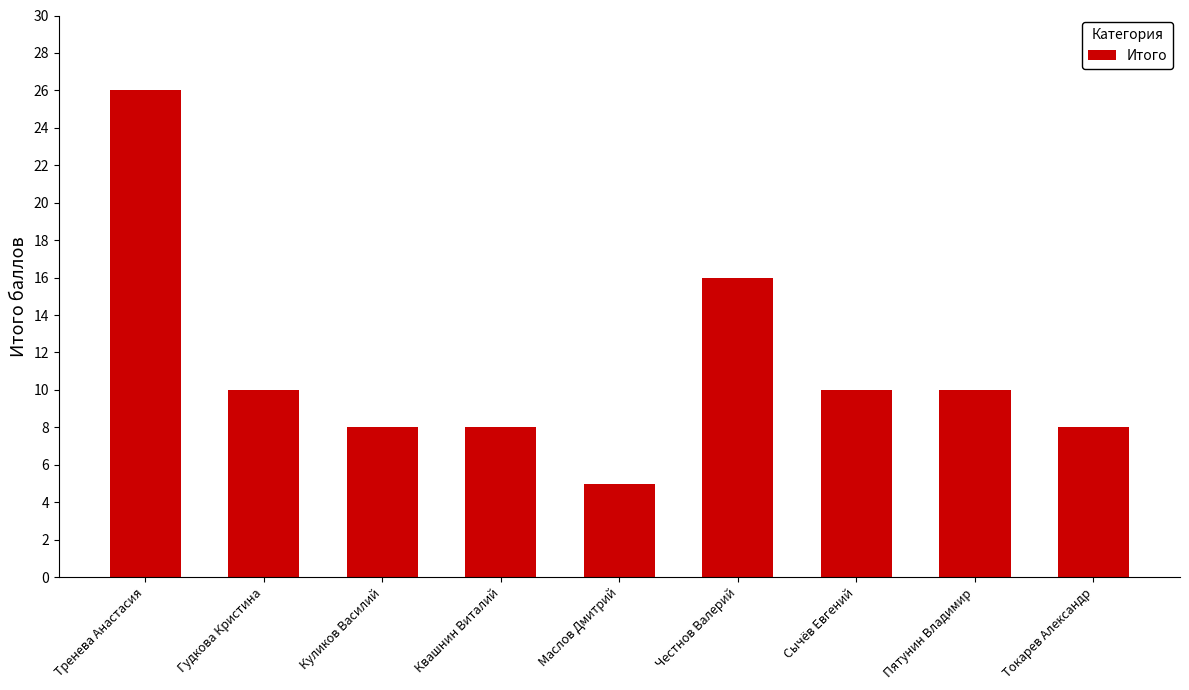

The chart shows a value of 10 at Пятунин Владимир. True or false?

True